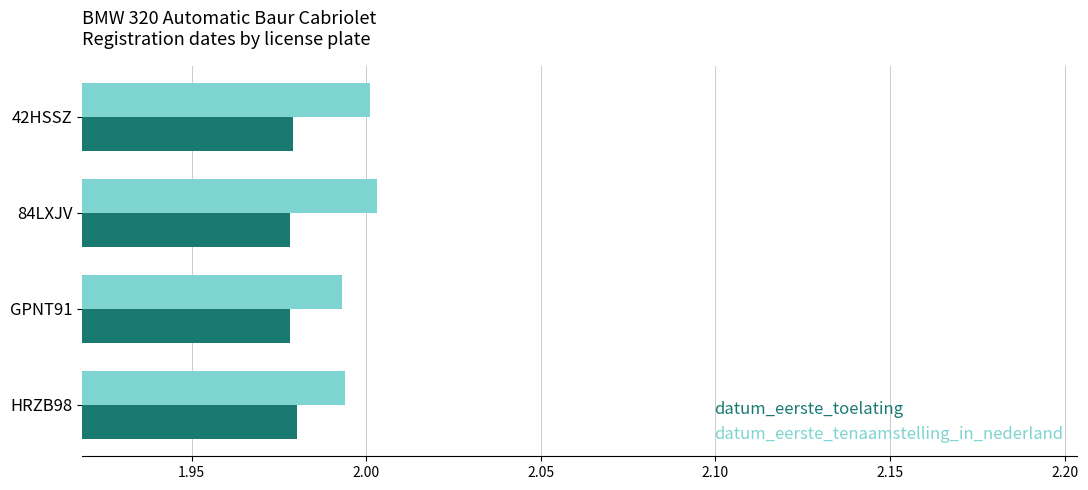

At 42HSSZ, list the series in order from smallest to largest.

datum_eerste_toelating, datum_eerste_tenaamstelling_in_nederland